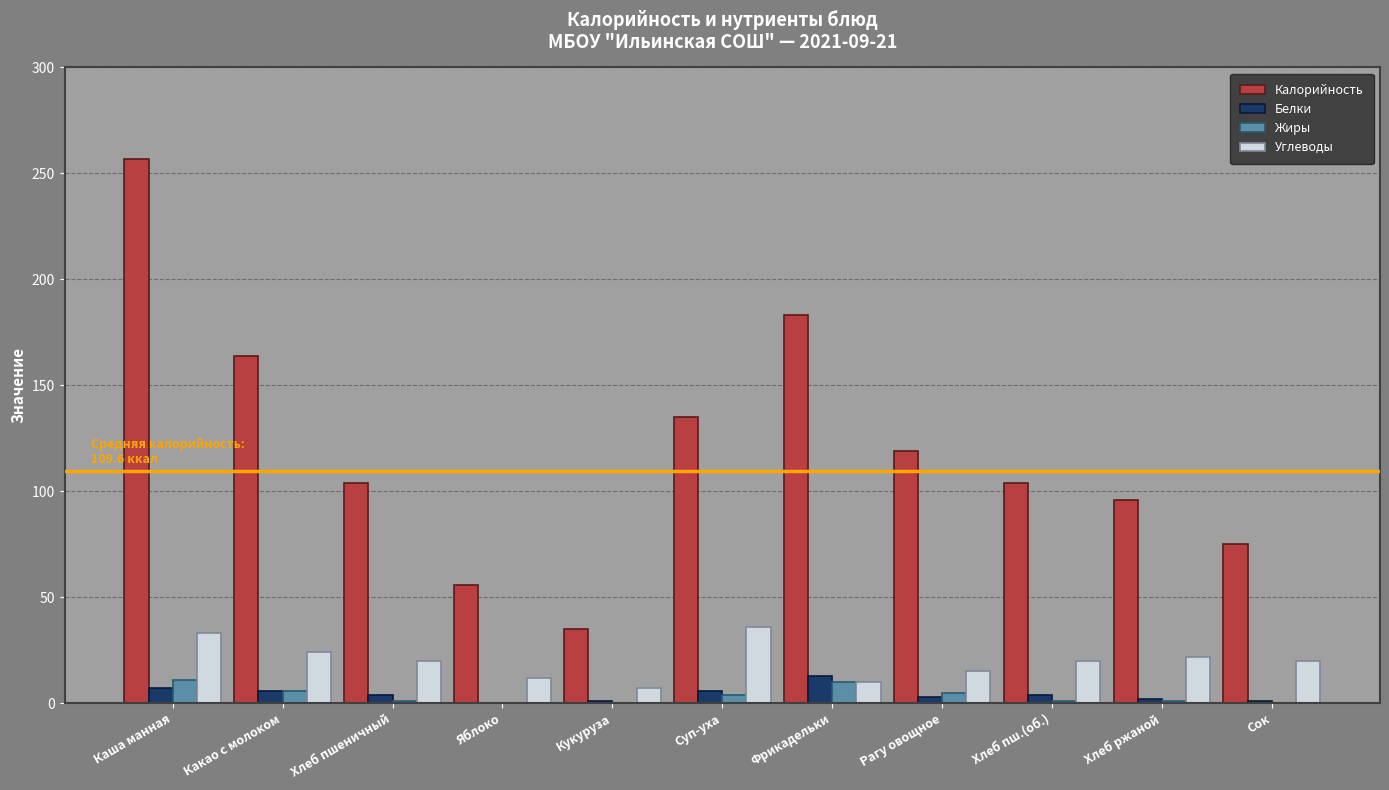

Which series changed the most between Яблоко and Суп-уха?

Калорийность